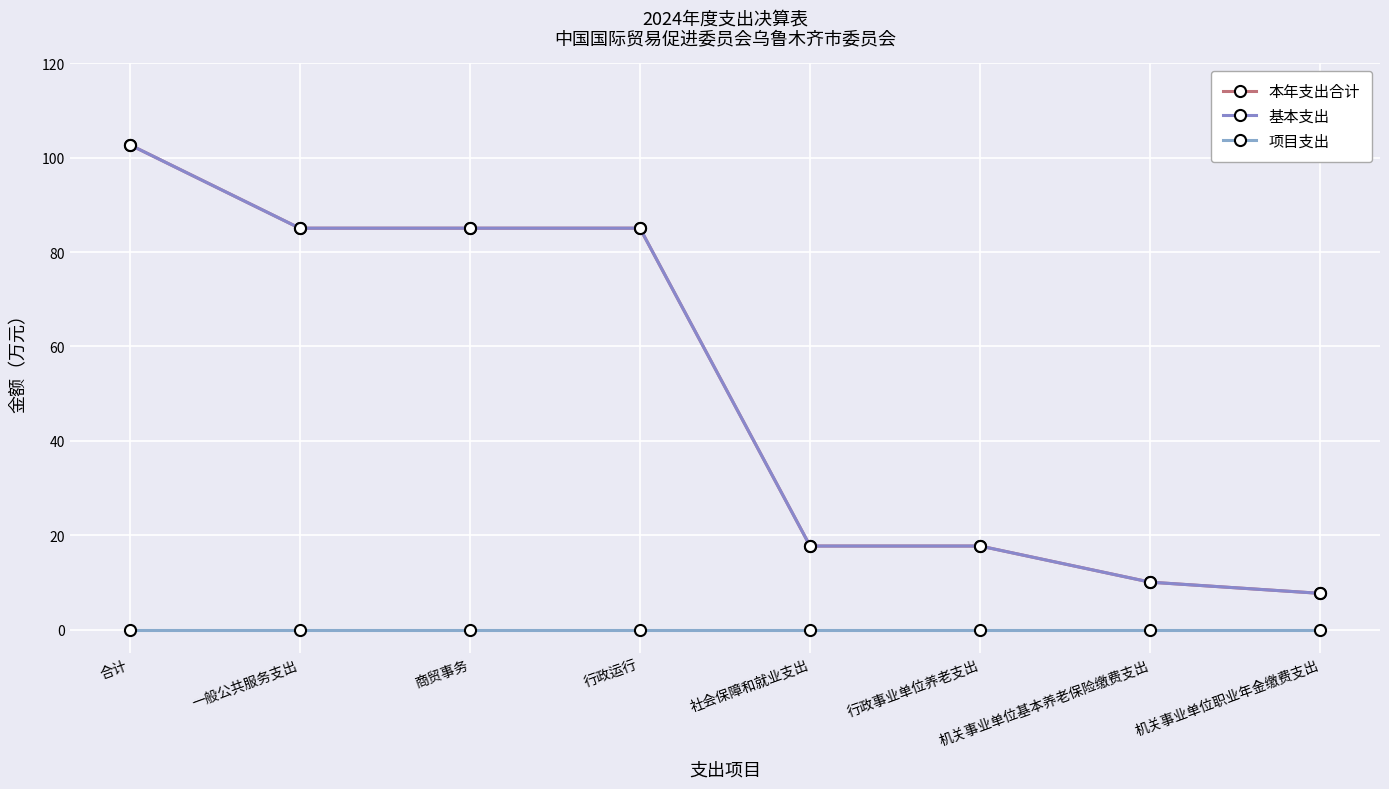

What is the difference between the 基本支出 values at 合计 and 商贸事务?

17.7